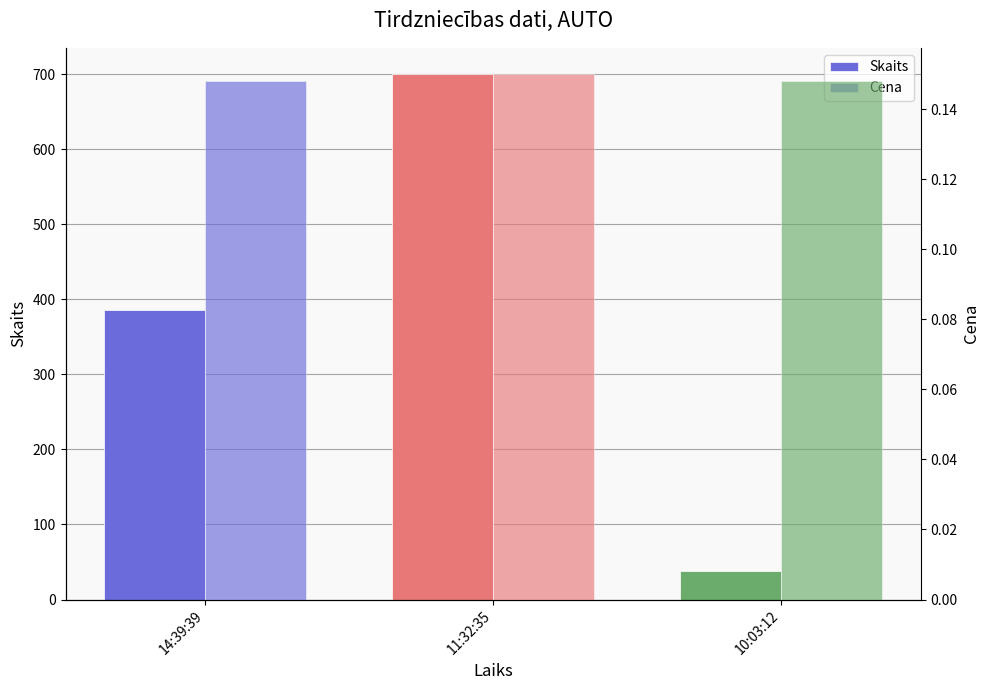

What is the greatest value displayed?

700.0